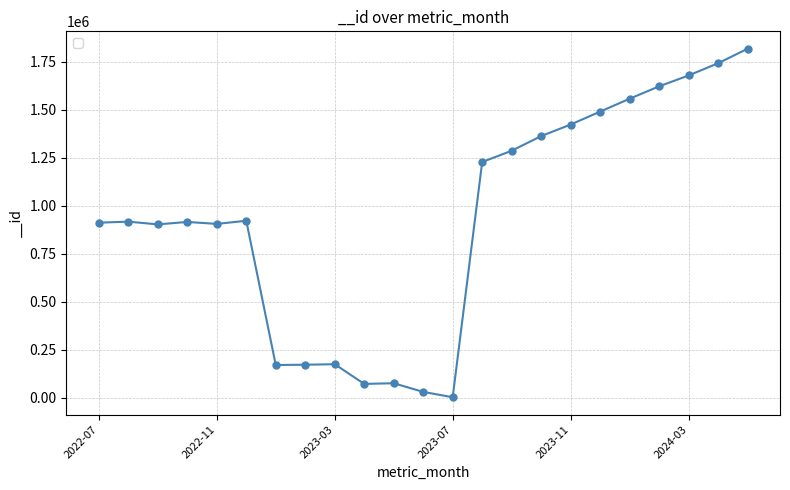

What is the difference between the second highest and minimum values?

1739265